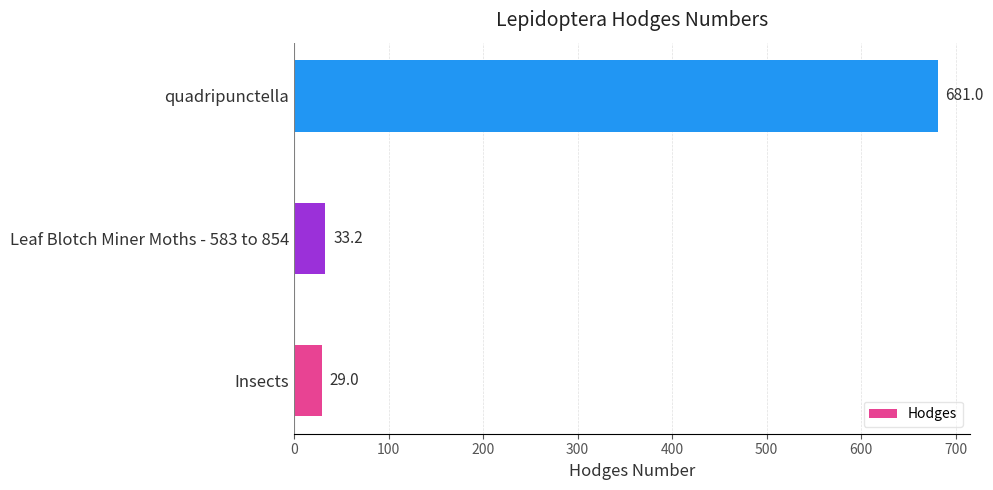

What is the sum of the values at quadripunctella and Leaf Blotch Miner Moths - 583 to 854?

714.2